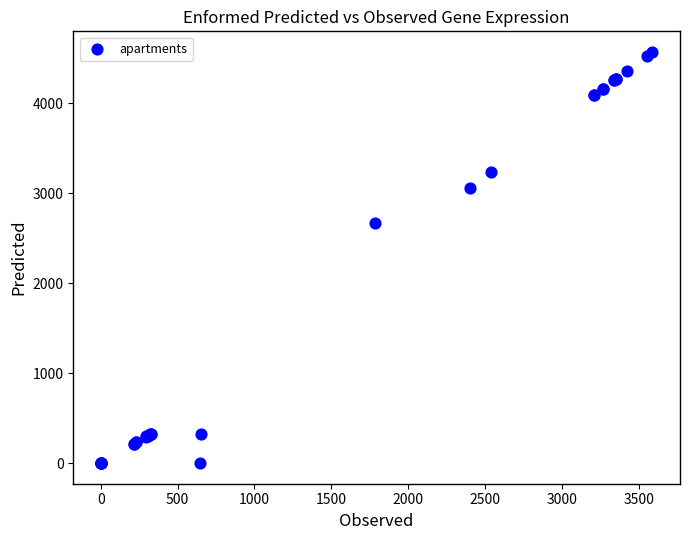

What Y value in the scatter plot is closest to 2284?

2673.1